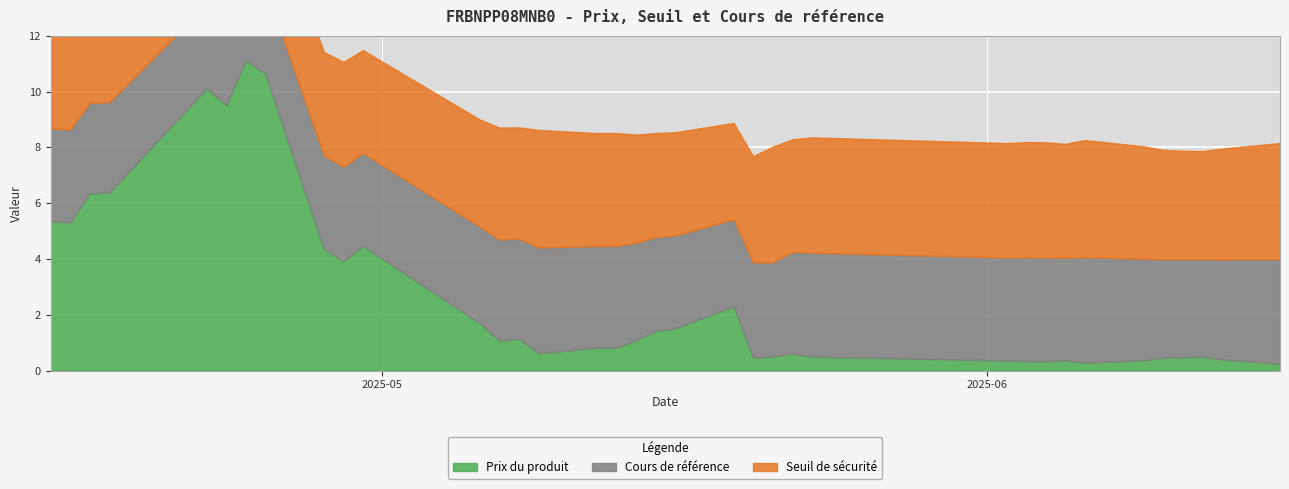

True or false: Seuil de sécurité and Cours de référence cross at least once.

False